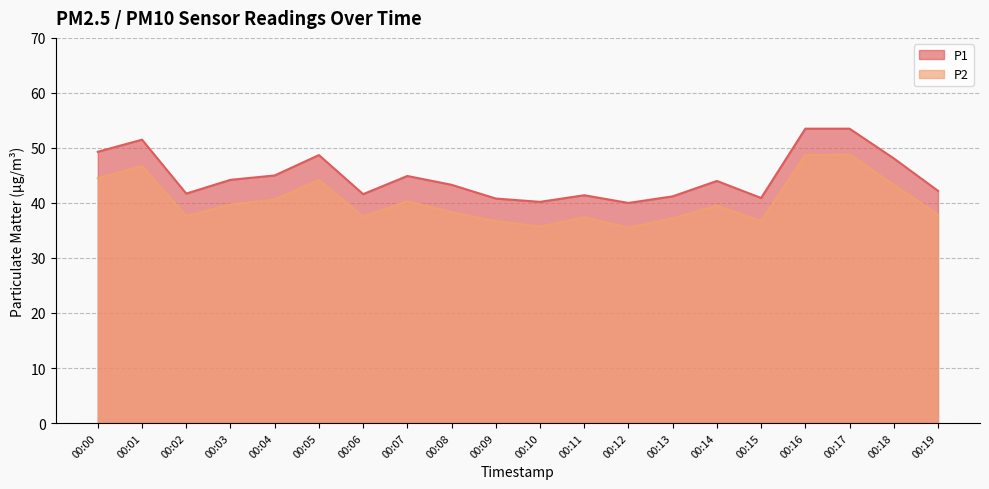

Does the chart display data point markers on the line(s)?

No